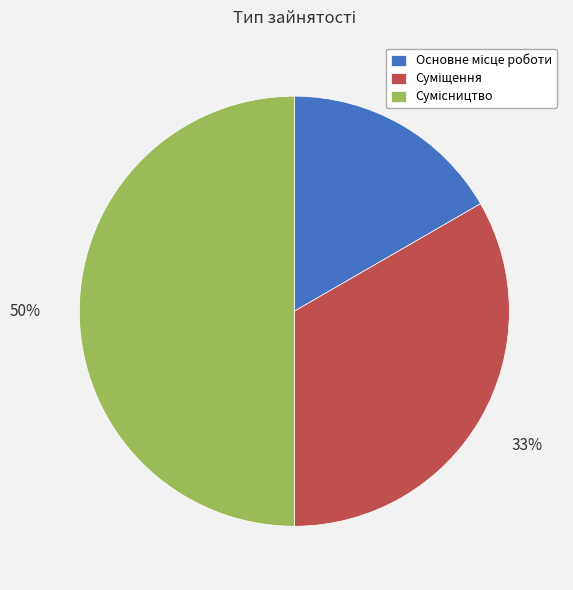

To the nearest percent, what is the average slice percentage?

33%